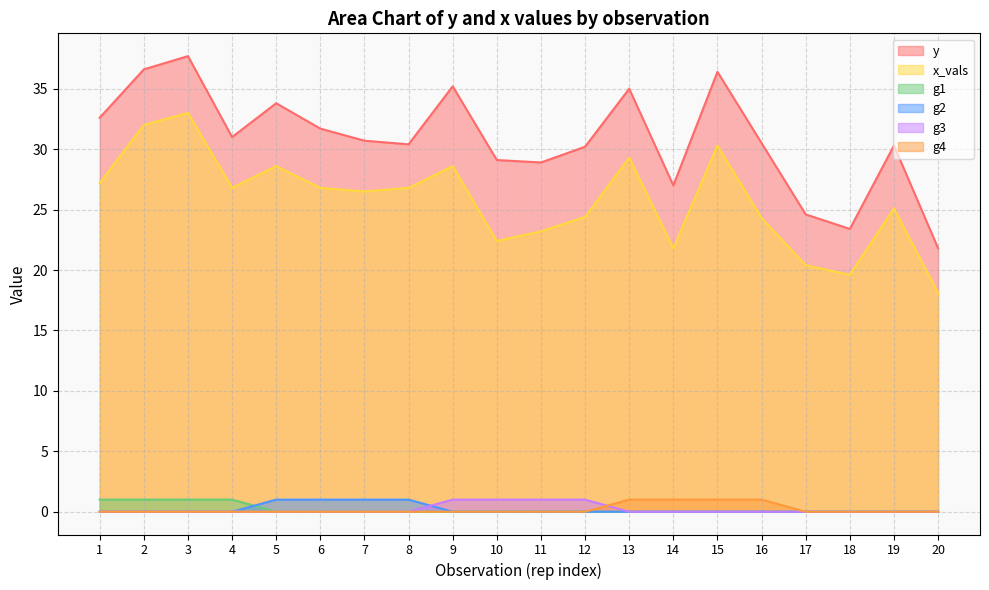

How many values in g4 are above zero?

4